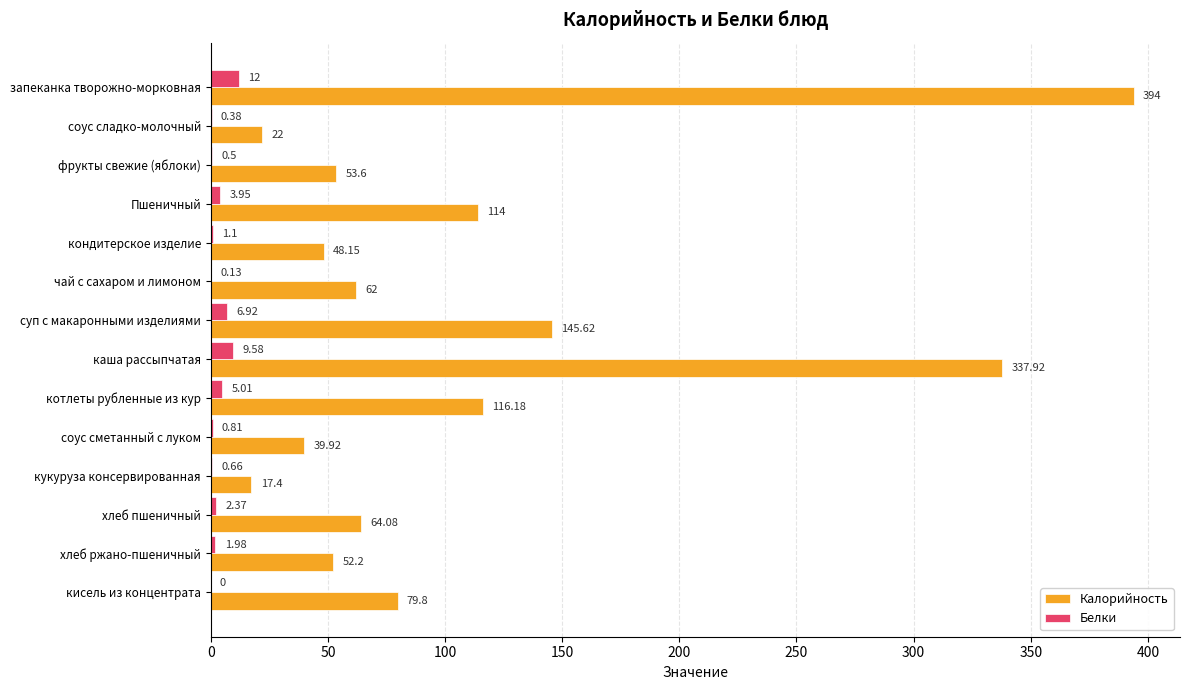

How many series are shown in this chart?

2